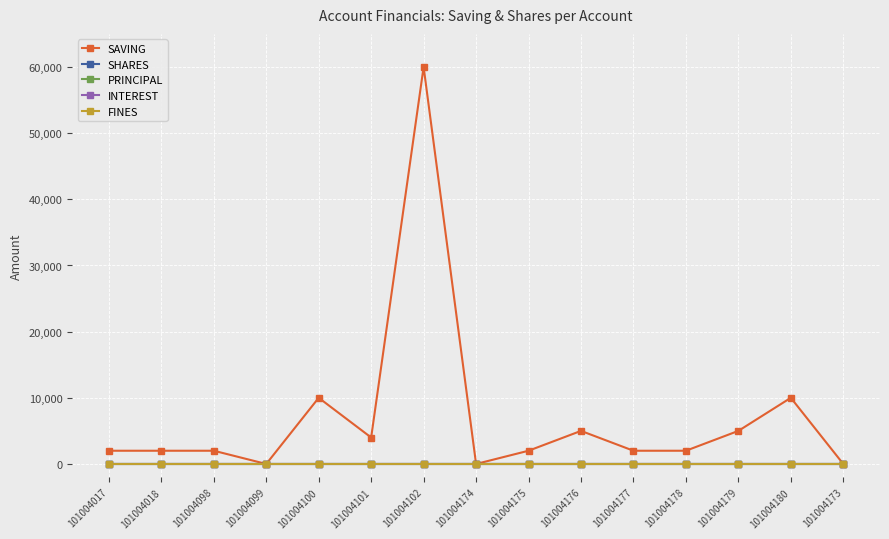

Between 101004174 and 101004178, which series saw the biggest shift?

SAVING